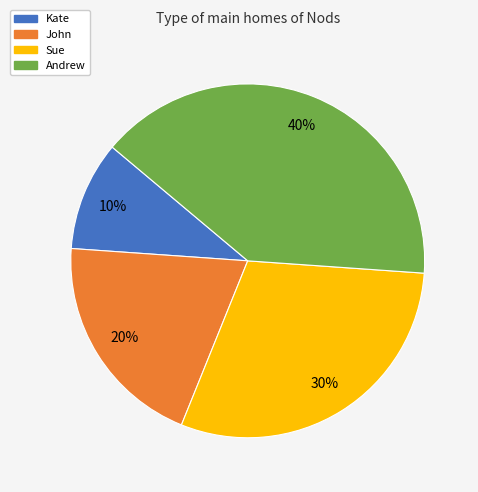

To the nearest percent, what is the difference between the Sue and Andrew slice percentages?

10%